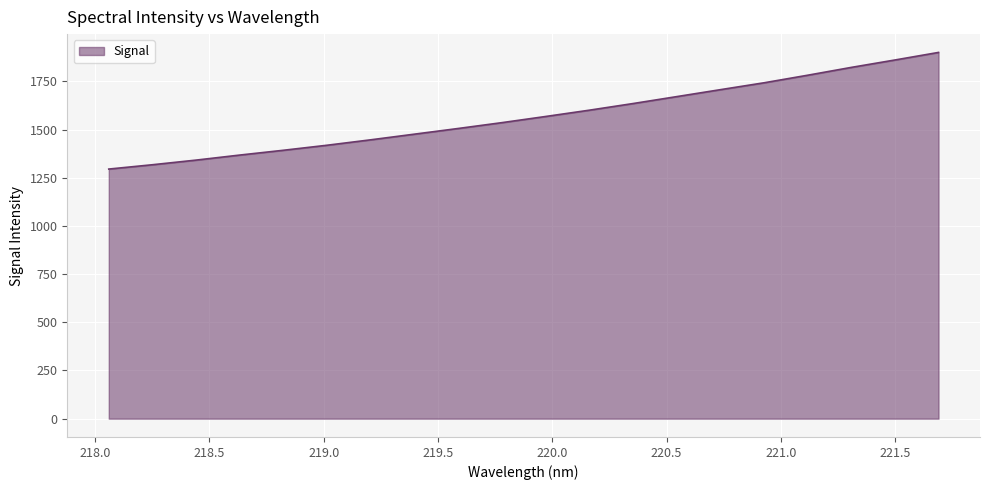

What is the difference between the maximum and minimum values?

605.3